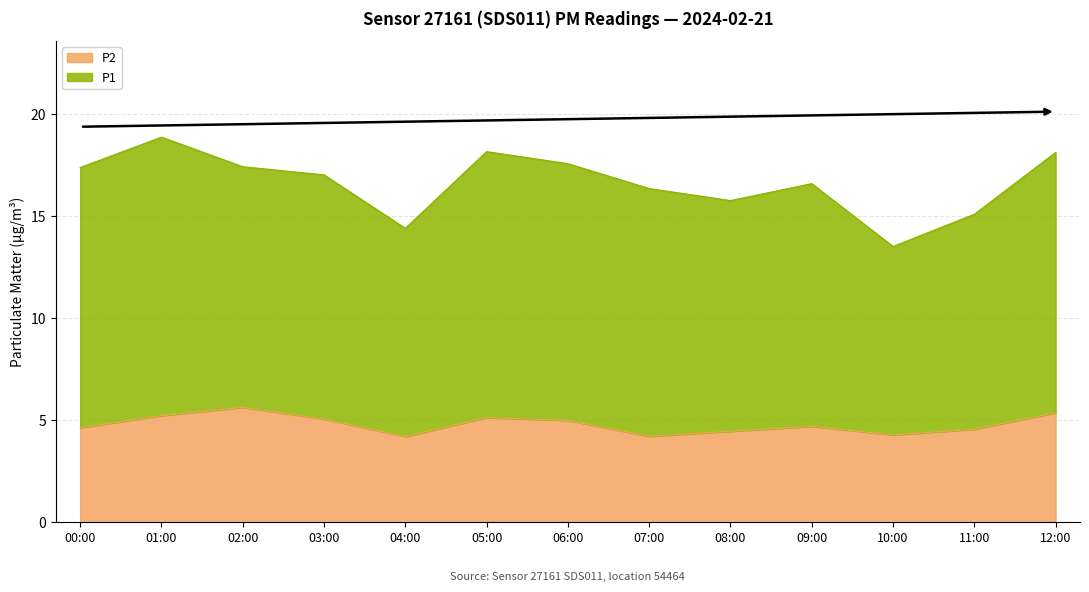

True or false: P1 and P2 intersect in this chart.

False